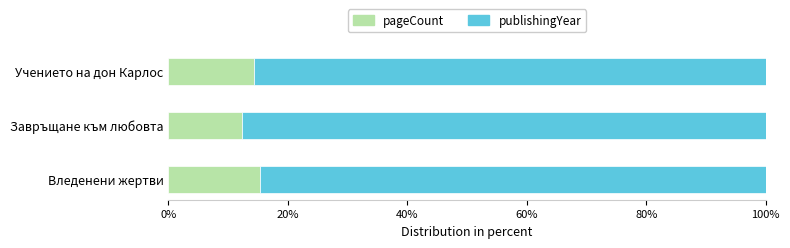

What is the maximum value for pageCount?

15.4